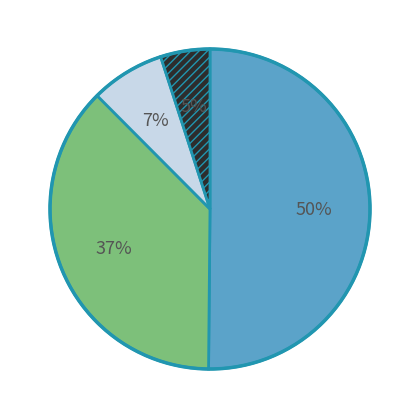

To the nearest percent, what is the average slice percentage?

25%